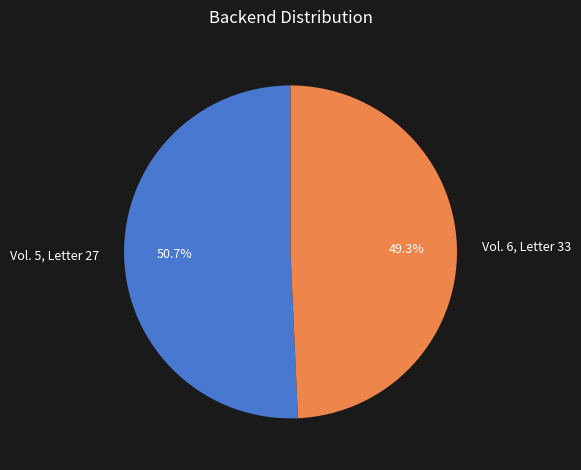

Which has a higher value, Vol. 5, Letter 27 or Vol. 6, Letter 33?

Vol. 5, Letter 27